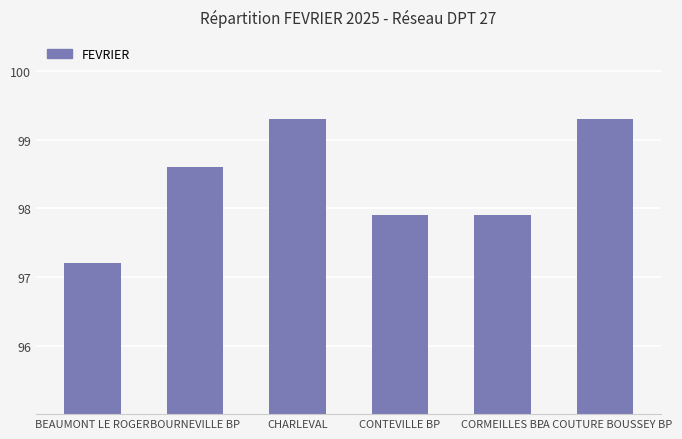

What is the difference between the maximum and minimum values?

2.1